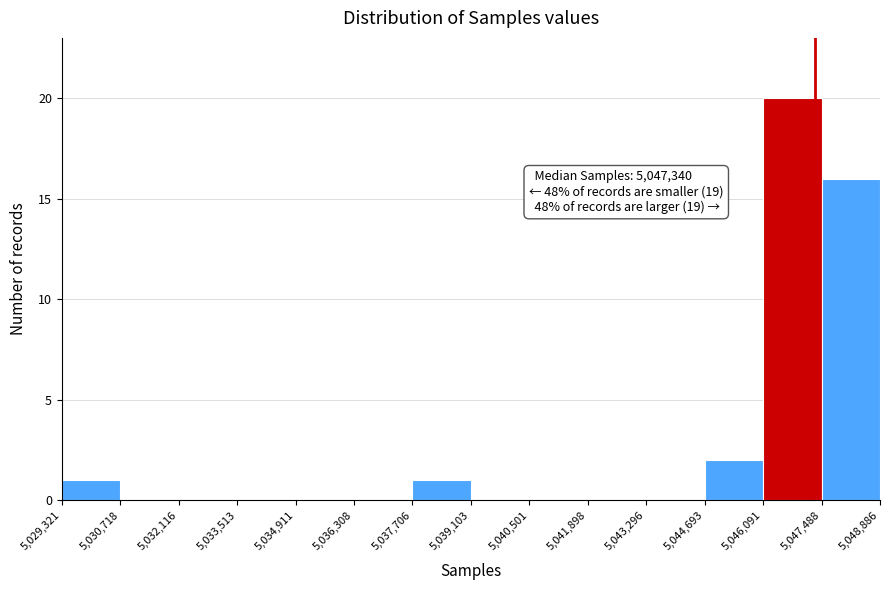

Which range on the x-axis has the tallest bar?

5,046,091 to 5,047,488